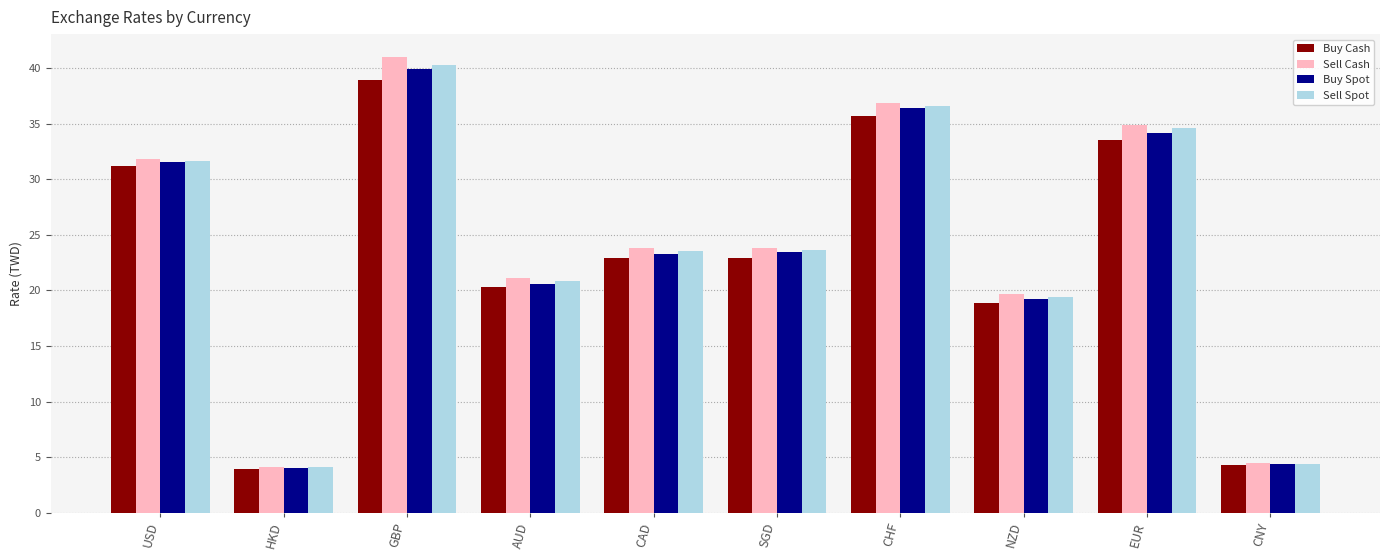

How many bars are there in each group?

4